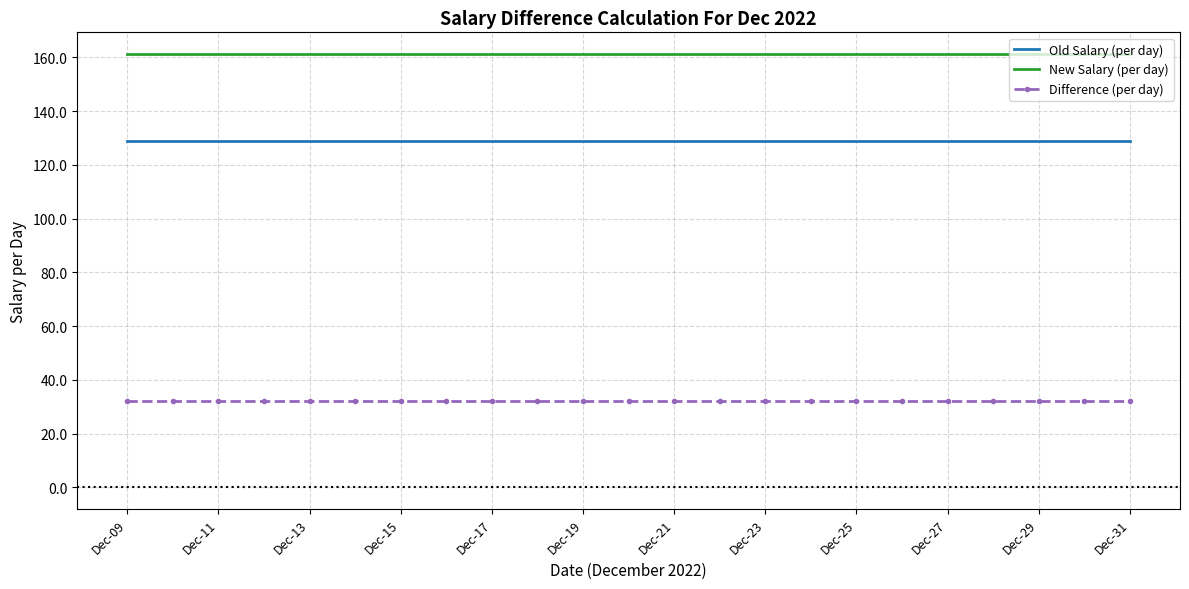

What is the sum of all New Salary (per day) values?

3709.7